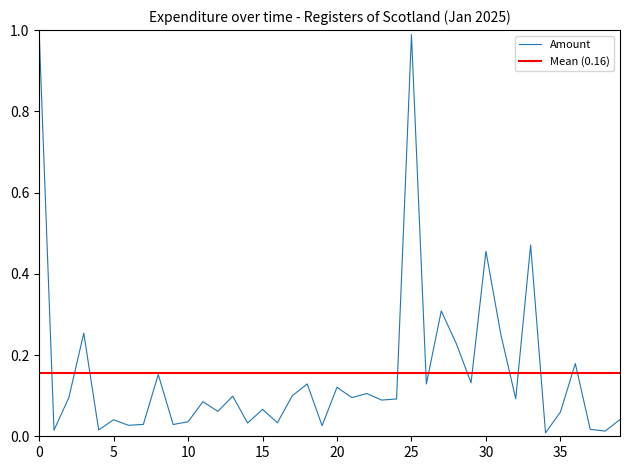

What is the maximum value shown in the chart?

1.0